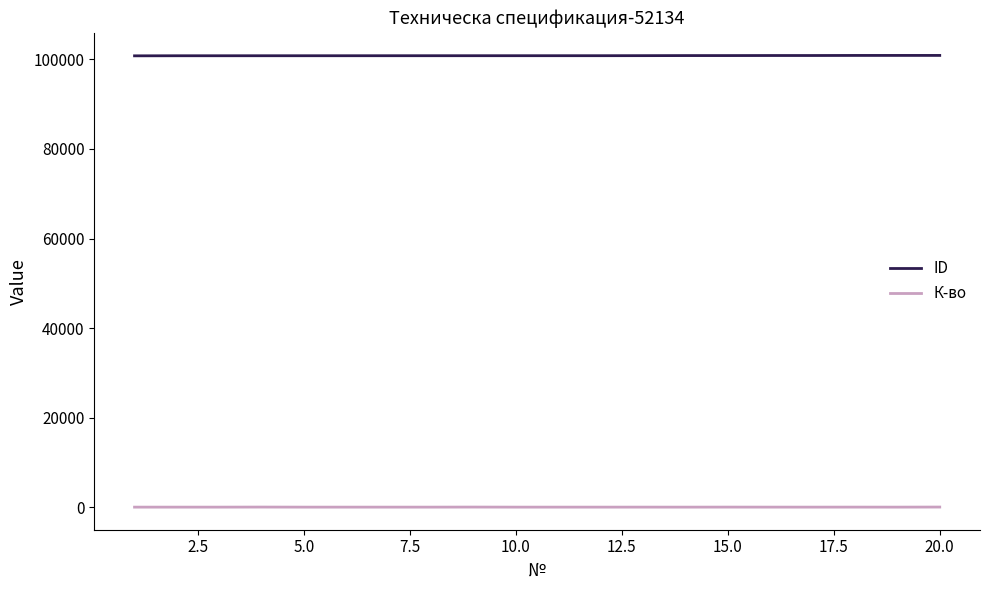

What are all the series names shown in the legend?

ID, К-во